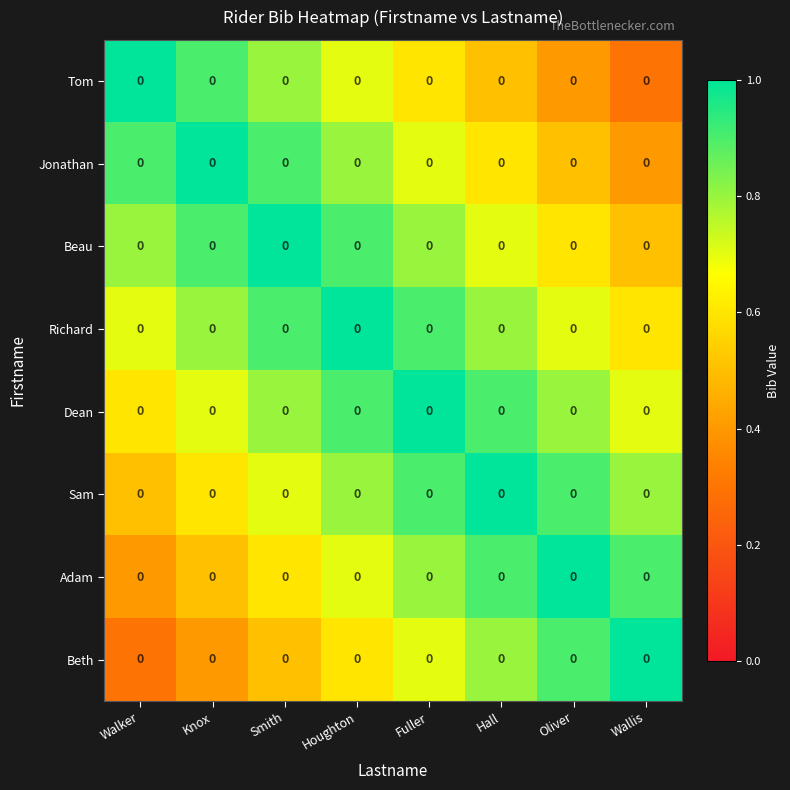

Which label corresponds to the largest value in the chart?

Walker